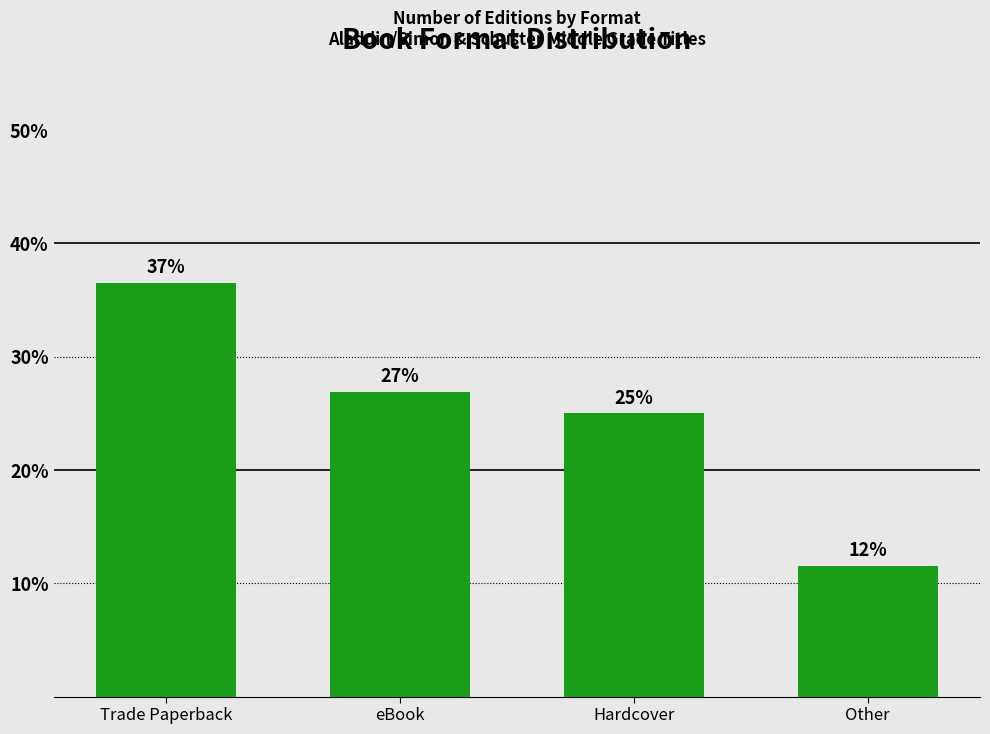

What position from the right is eBook?

3